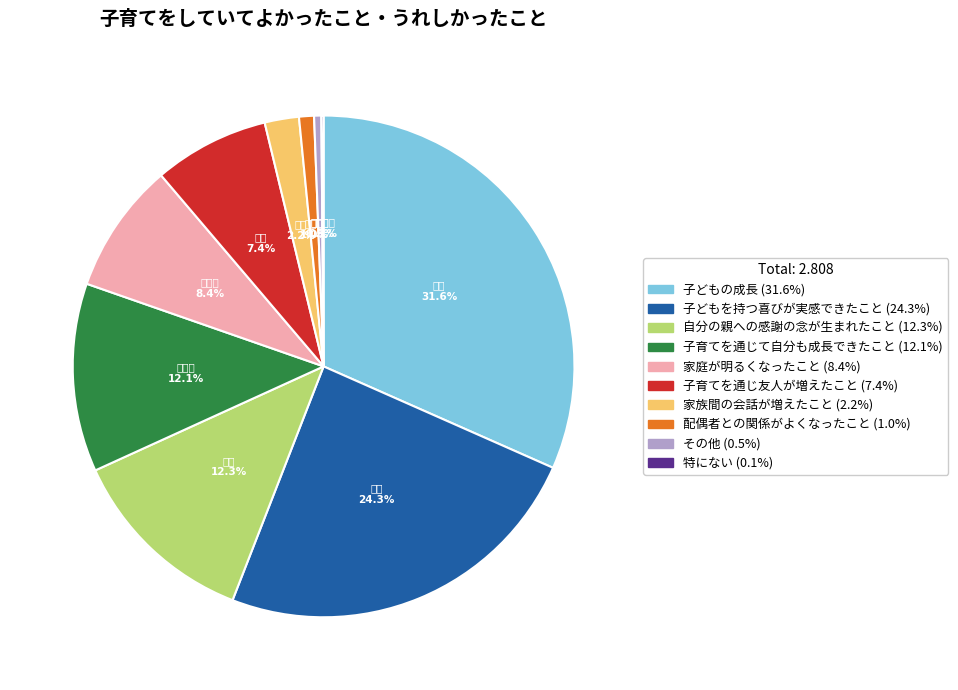

Is the sum of 子育てを通じて自分も成長できたこと and 家庭が明るくなったこと greater than half?

No